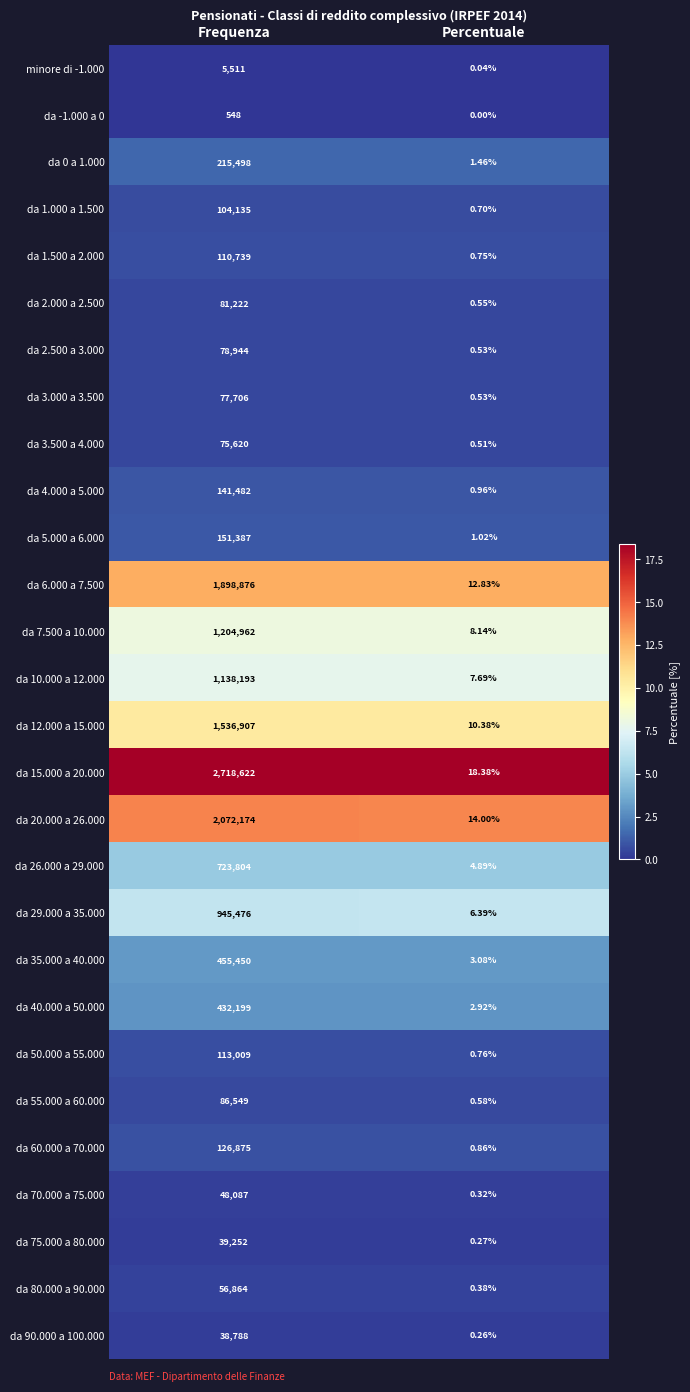

List the labels in order of da 6.000 a 7.500 value, smallest first.

Percentuale, Frequenza